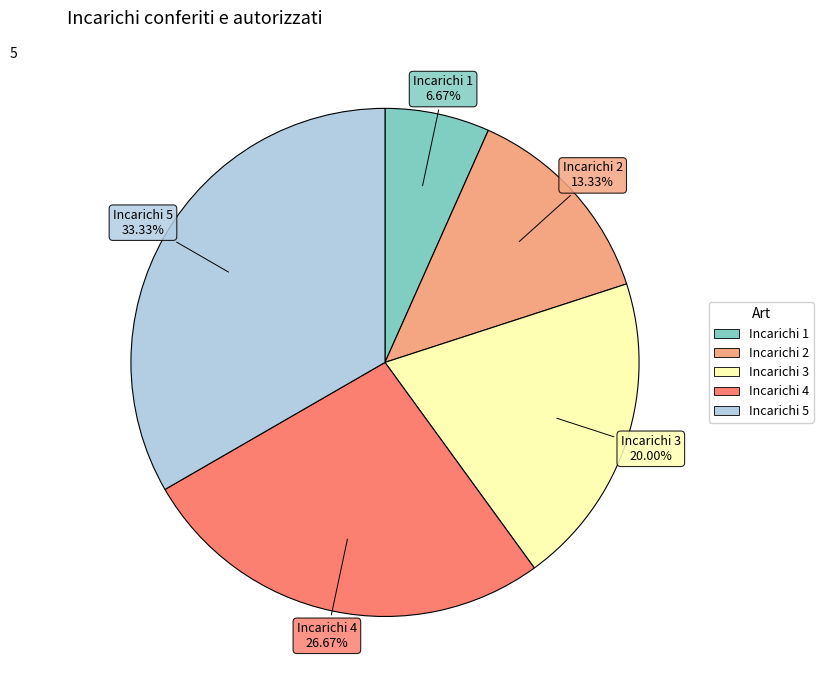

How many slices are in this pie chart?

5